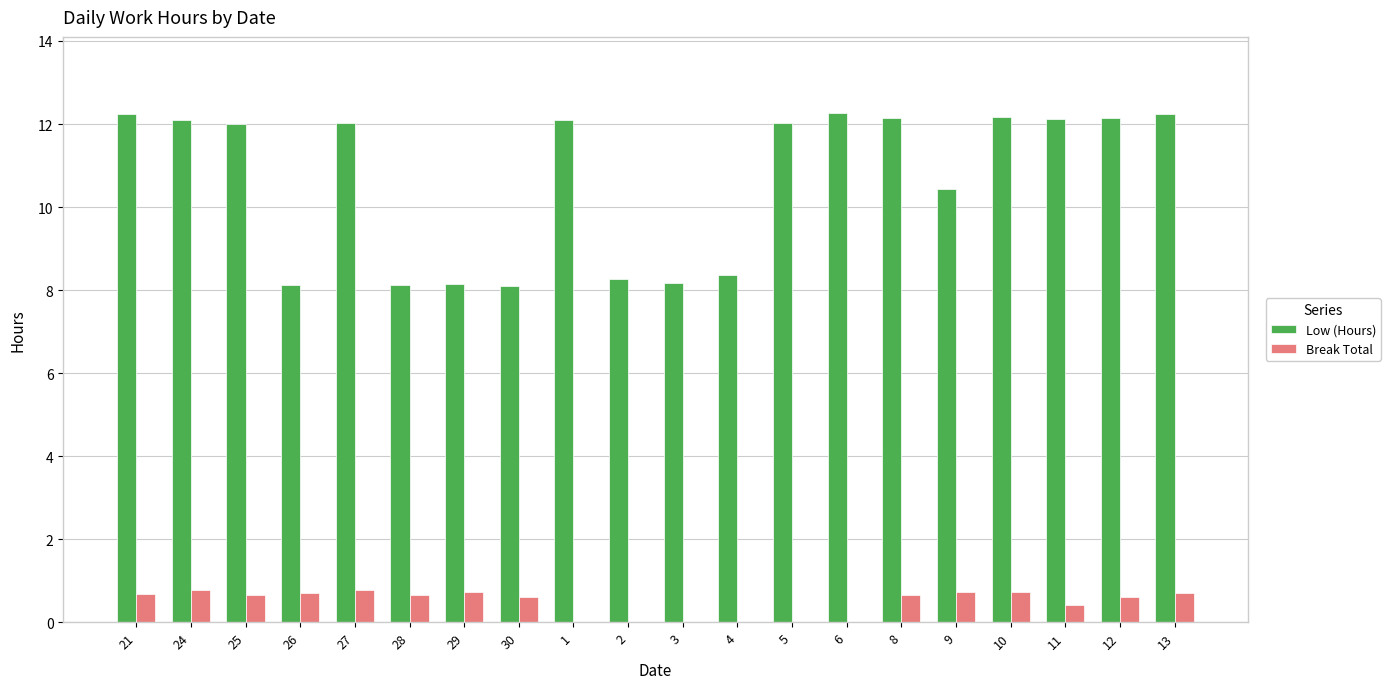

The Low (Hours) series shows 10.4 at 9. True or false?

True